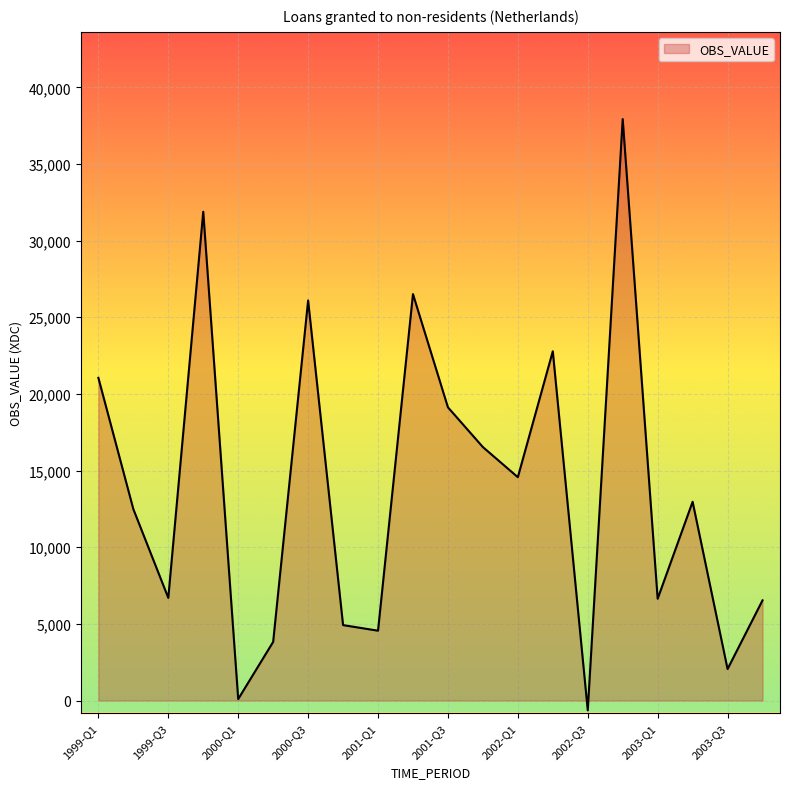

What is the greatest value displayed?

37928